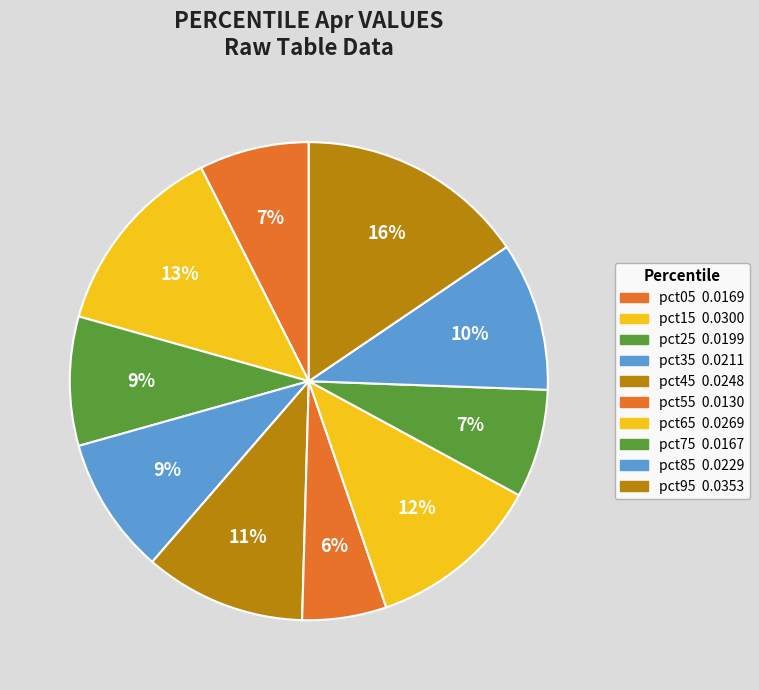

Do pct75 and pct65 together represent more than half of the pie?

No